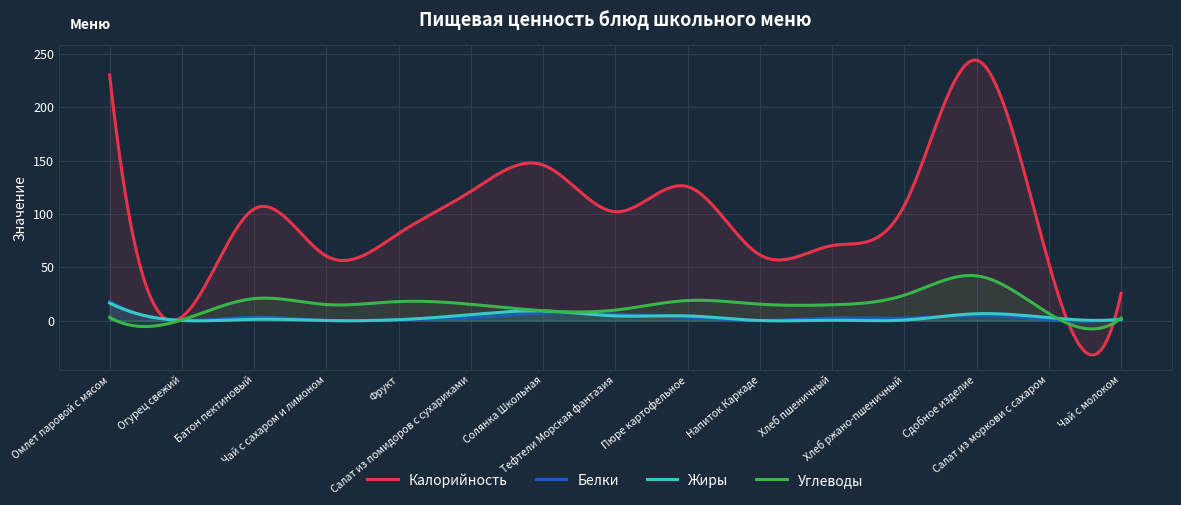

What is the label of the 4th point from the left?

Чай с сахаром и лимоном